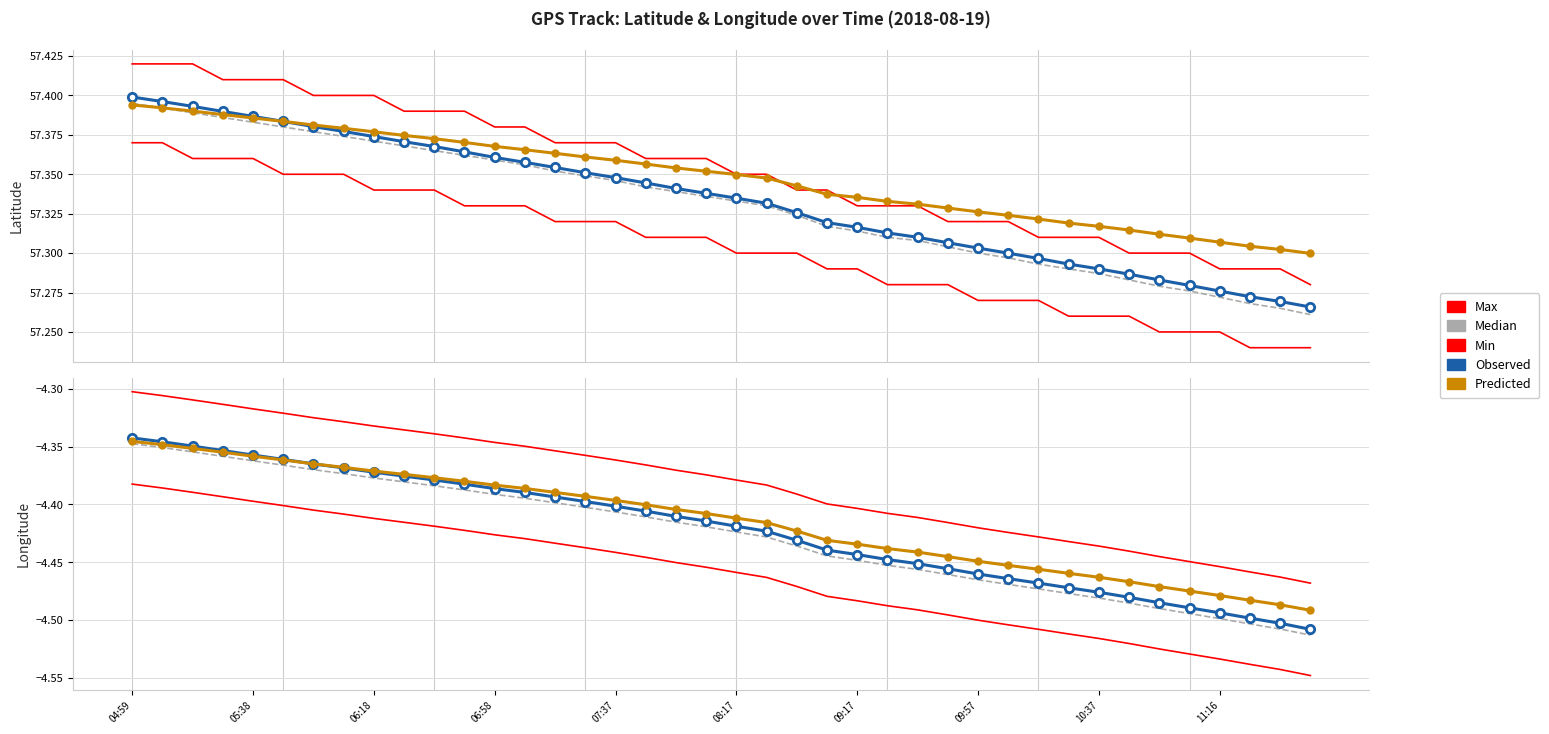

True or false: Min and Predicted cross at least once.

False